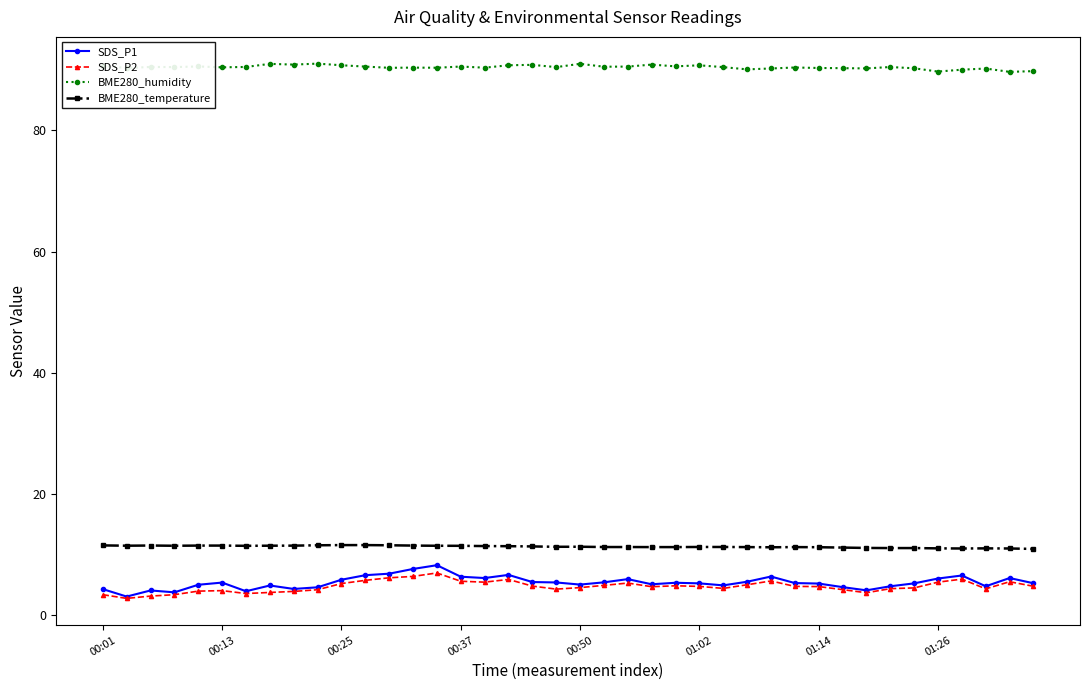

What are all the series names shown in the legend?

SDS_P1, SDS_P2, BME280_humidity, BME280_temperature